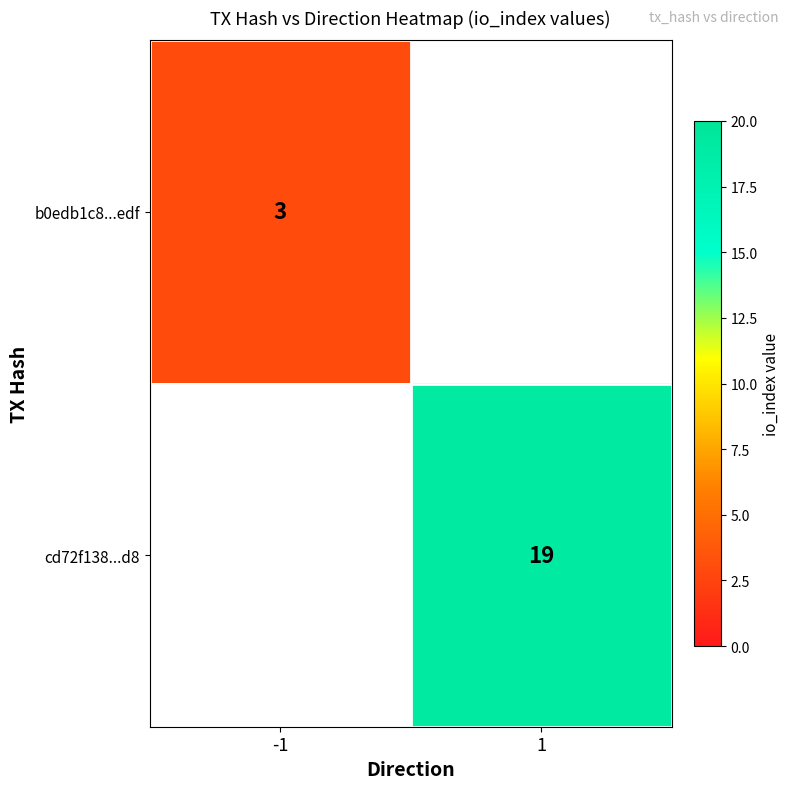

The cd72f138...d8 series shows 19 at 1. True or false?

True